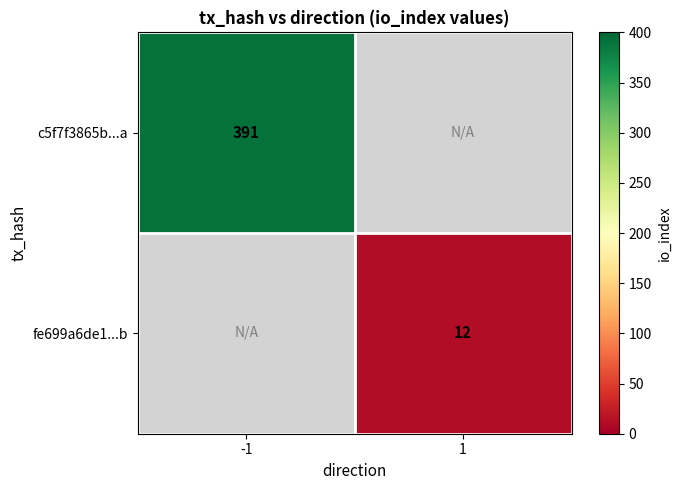

The c5f7f3865b...a series shows 682 at -1. True or false?

False